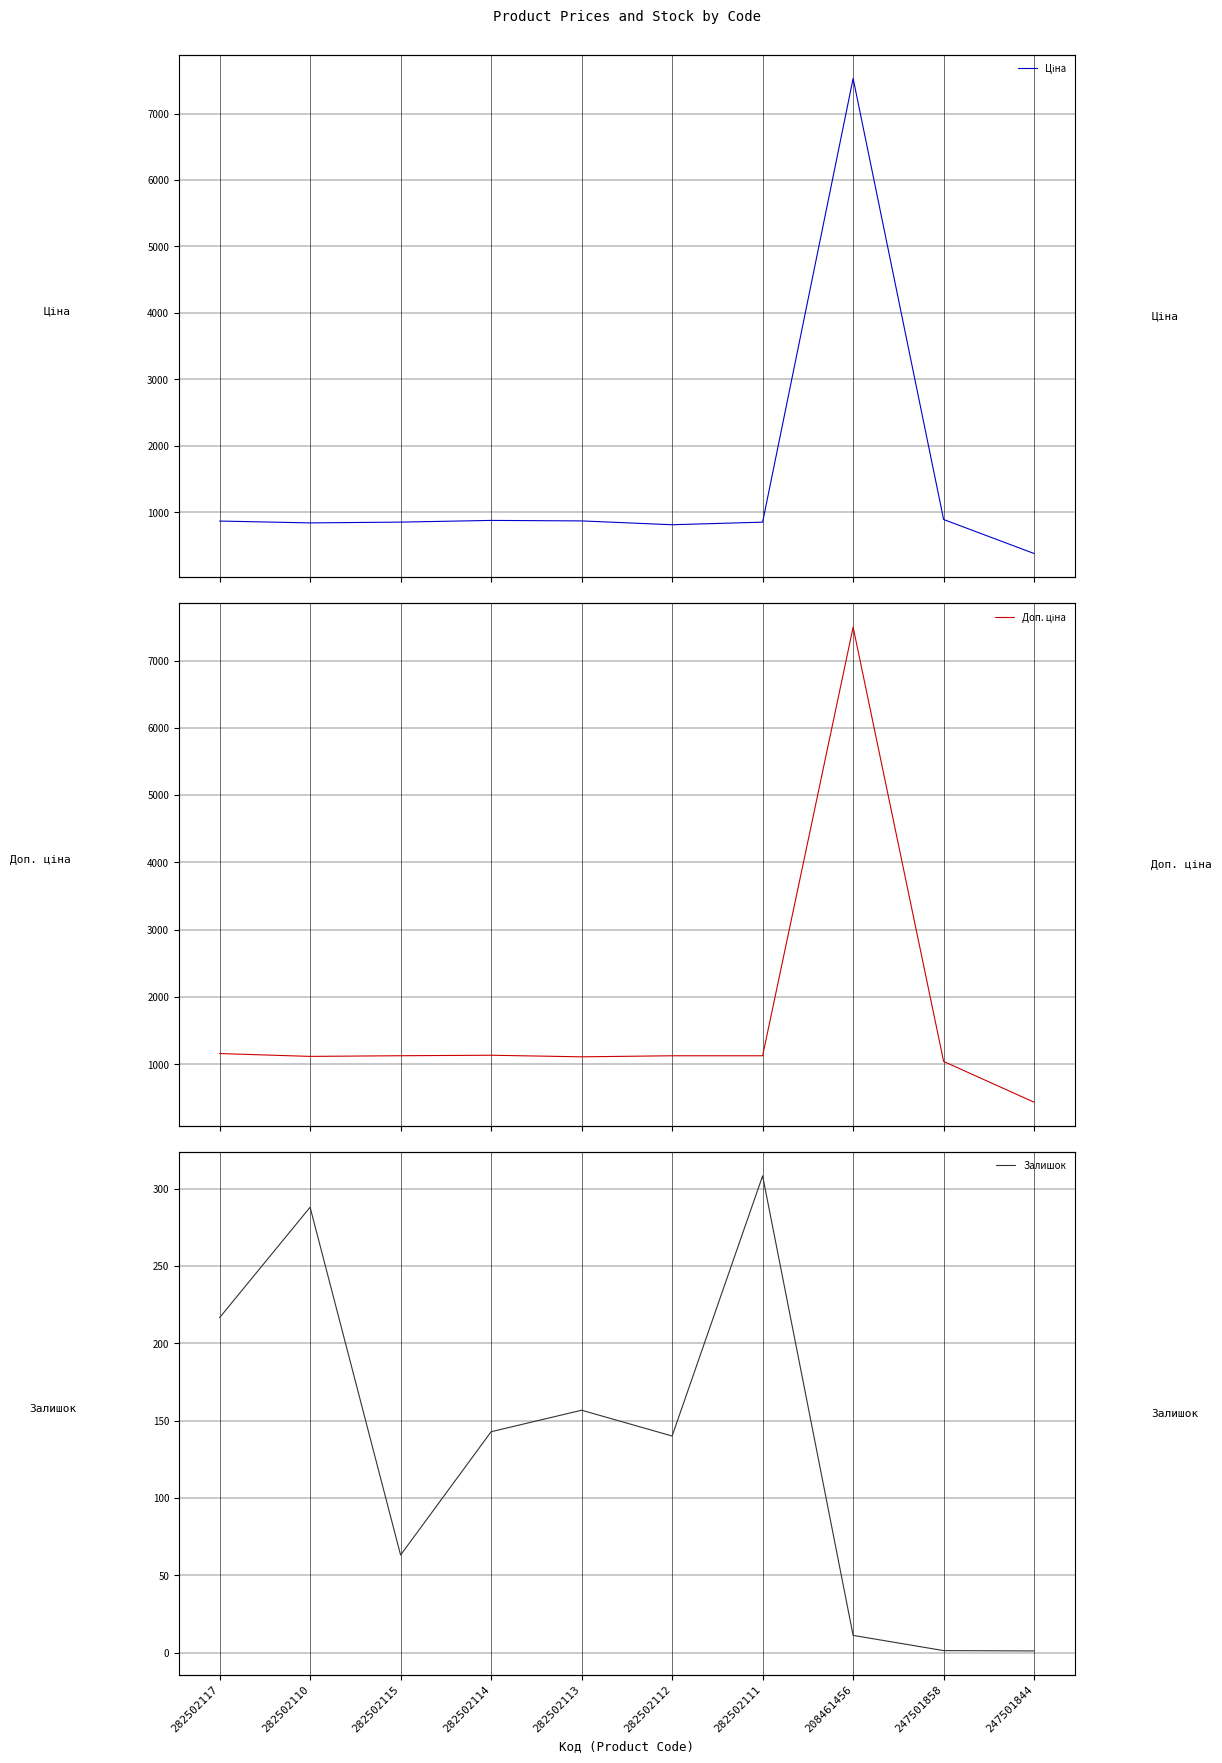

Rank the categories by Залишок value from highest to lowest.

282502111, 282502110, 282502117, 282502113, 282502114, 282502112, 282502115, 208461456, 247501858, 247501844